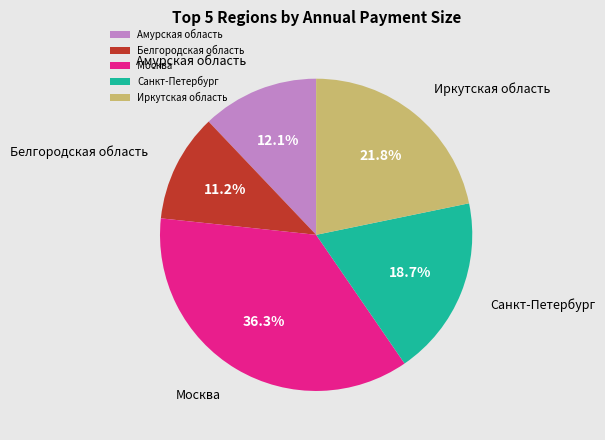

What is the largest slice in the pie chart?

Москва